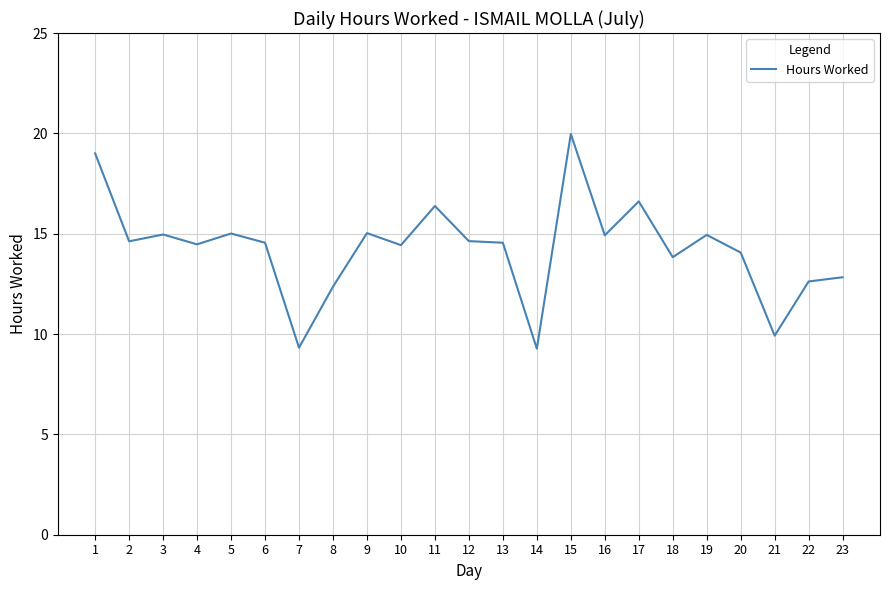

The chart shows a value of 14.4 at 10. True or false?

True